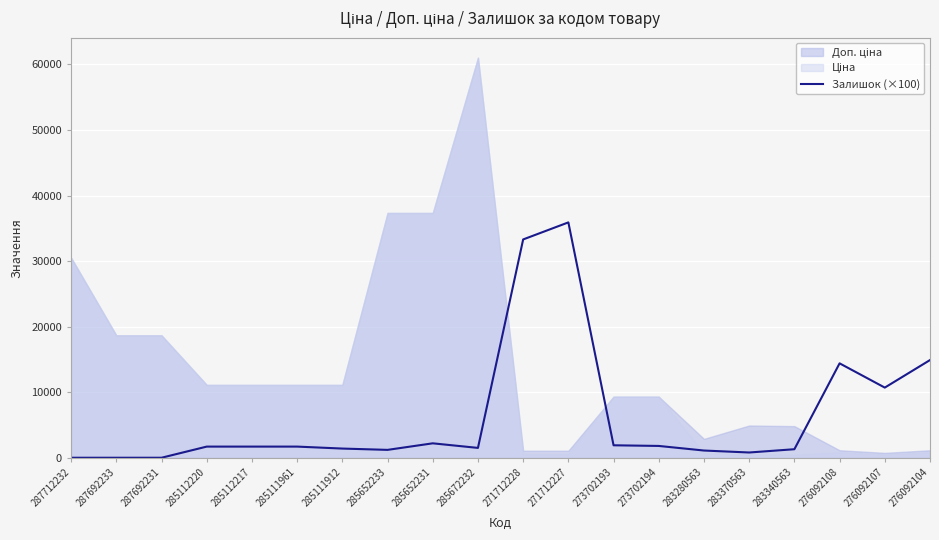

What is the label of the 9th point from the right?

271712227